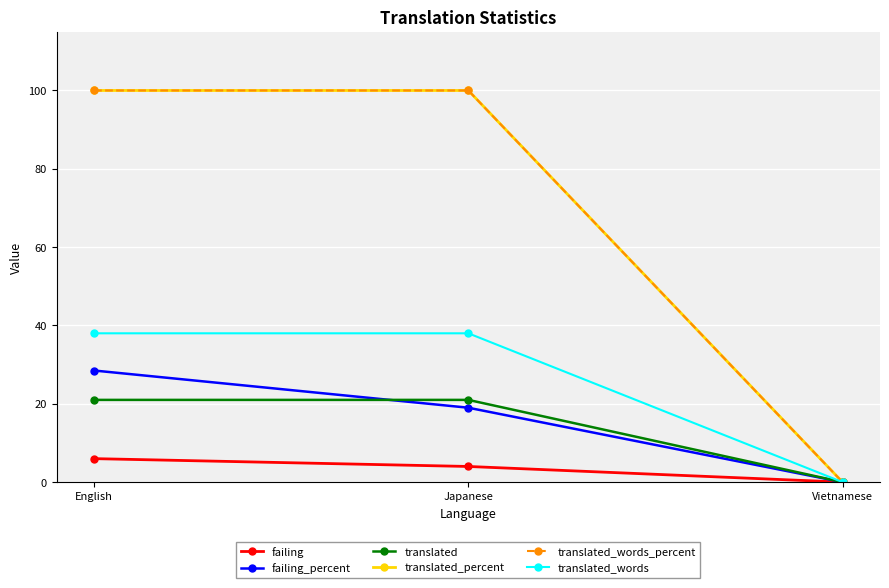

Reading left to right, list all the values displayed in this chart.

failing: 6.0	4.0	0.0
failing_percent: 28.5	19.0	0.0
translated: 21.0	21.0	0.0
translated_percent: 100.0	100.0	0.0
translated_words_percent: 100.0	100.0	0.0
translated_words: 38.0	38.0	0.0